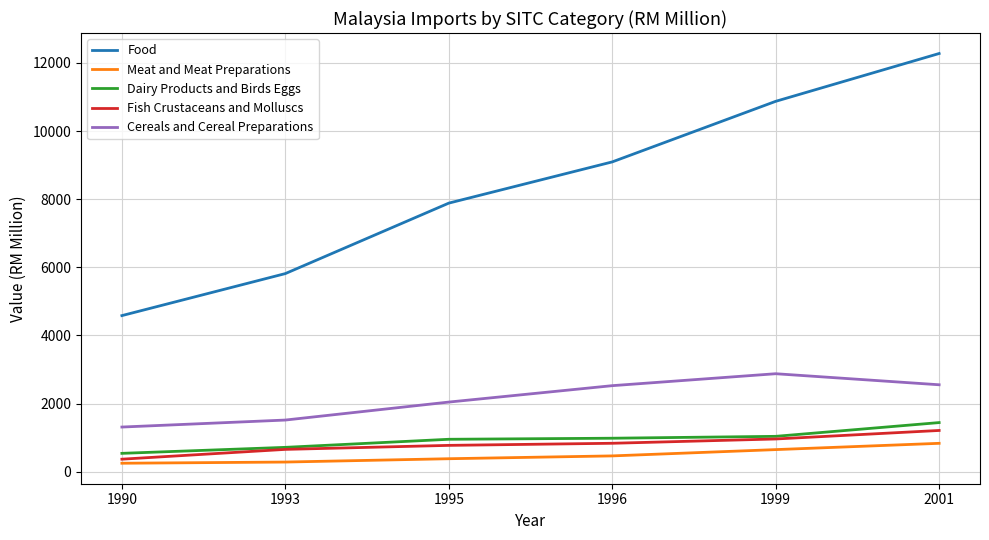

Which series has the largest total across all categories?

Food